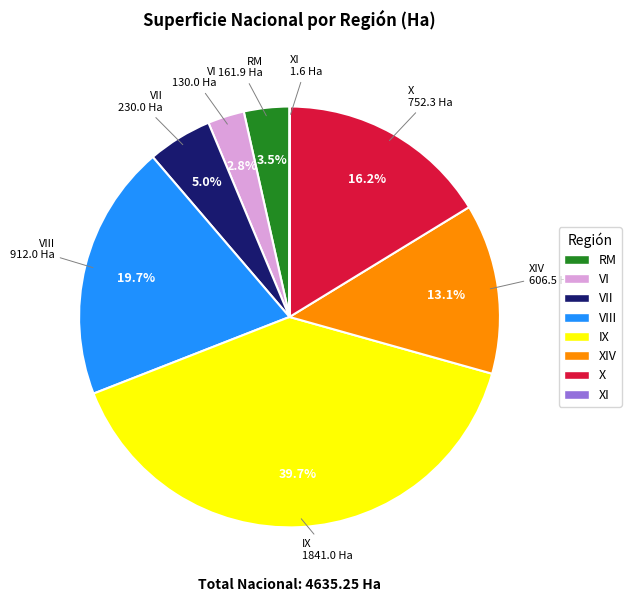

Does any single category account for the majority?

No